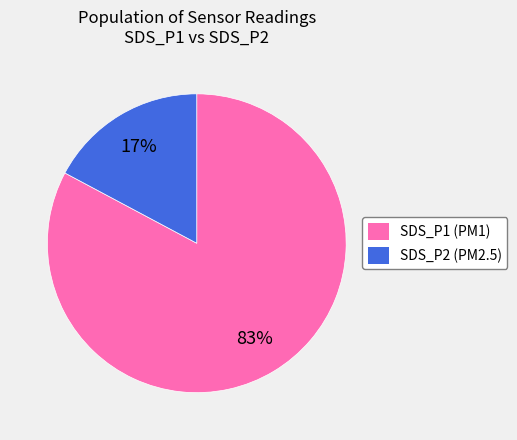

Rank the categories by value from lowest to highest.

SDS_P2, SDS_P1